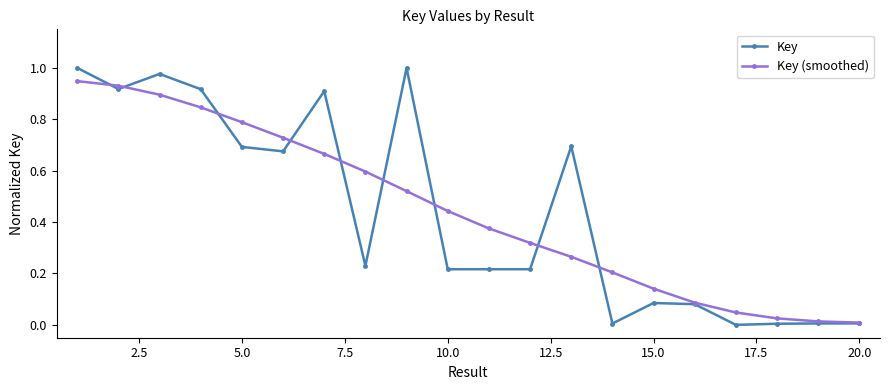

What is the value of the Key (smoothed) point at the 8th from the left?

0.6